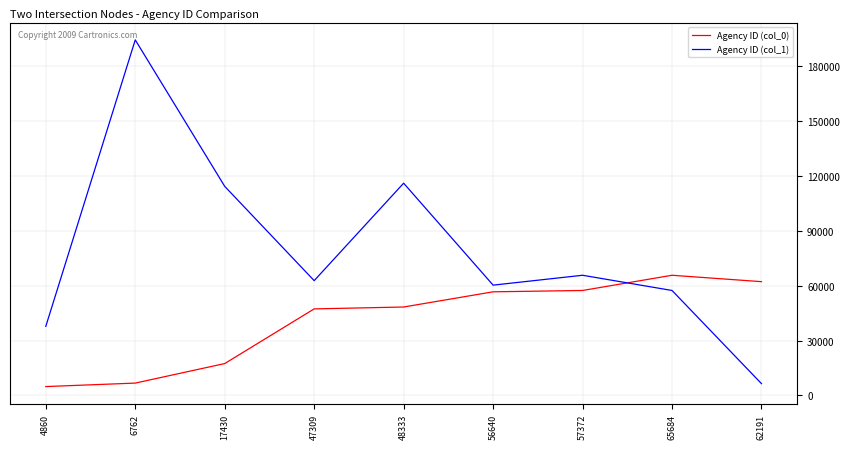

Does the chart have visible grid lines?

Yes